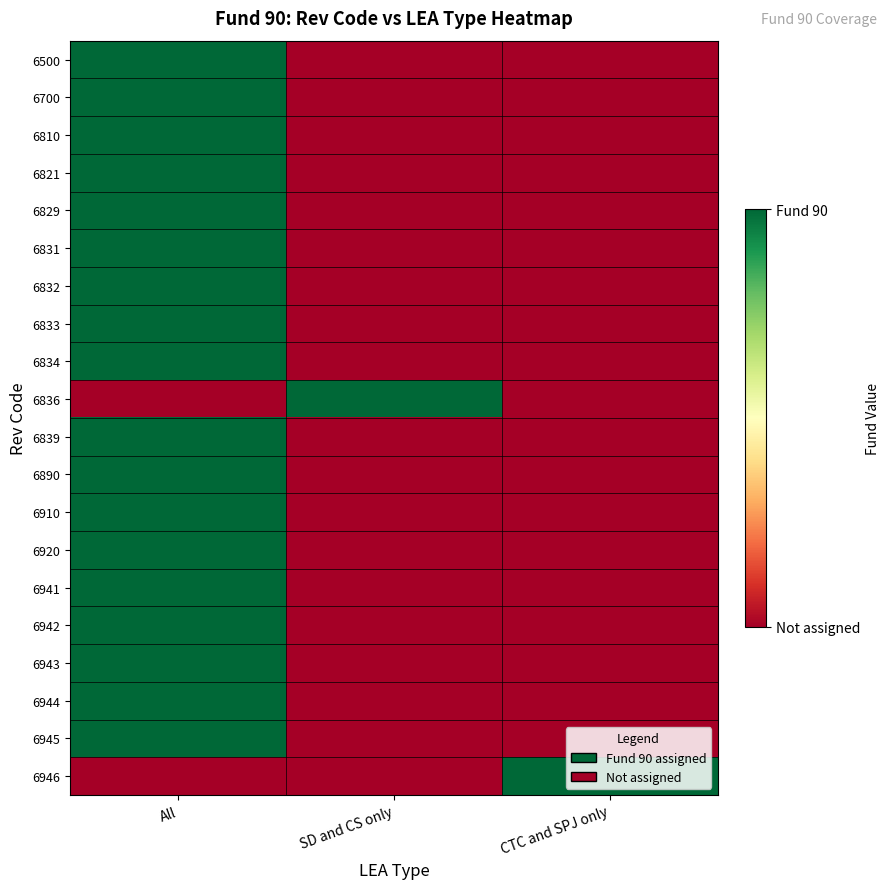

Count the number of categories in the chart.

3